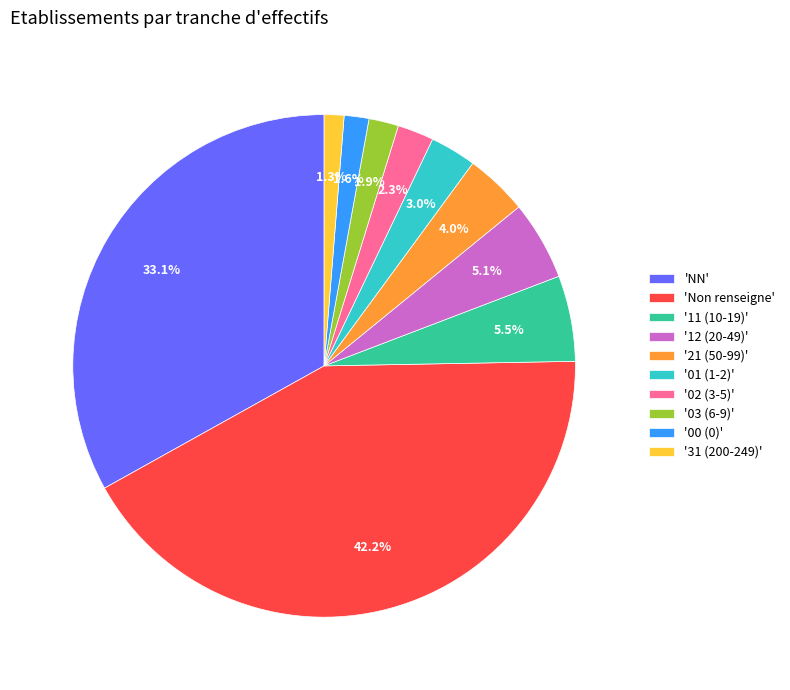

Does '31 (200-249)' represent more than half of the total?

No